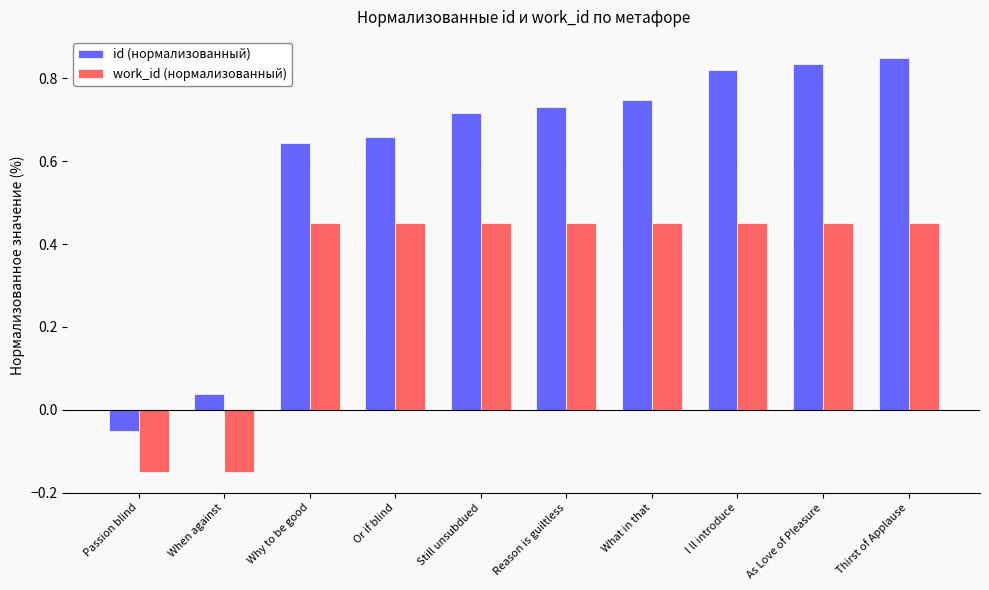

Count the work_id (нормализованный) values in the range 0 to 1.

8